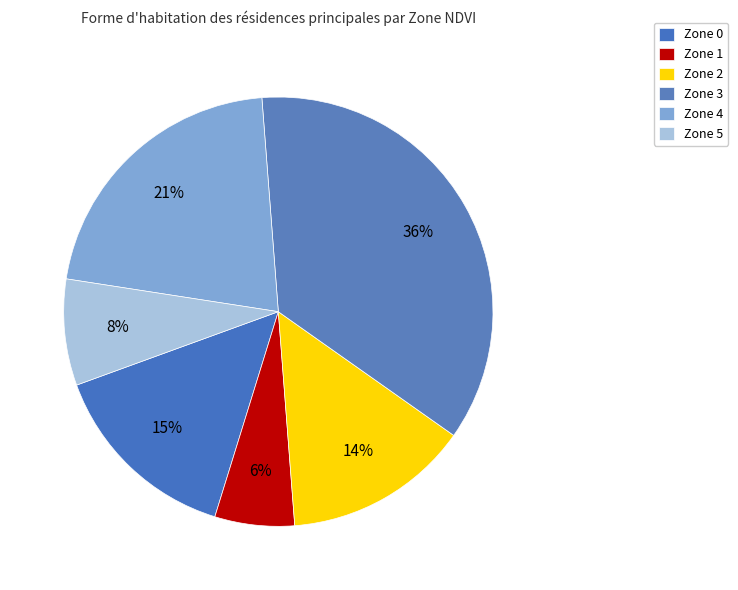

How many segments does this pie chart have?

6